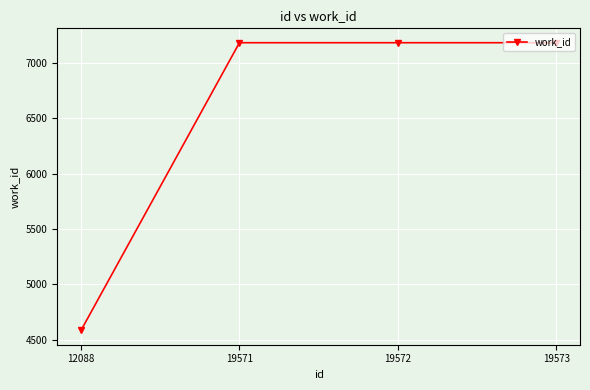

What is the ratio of the value at 19572 to the value at 12088?

1.6